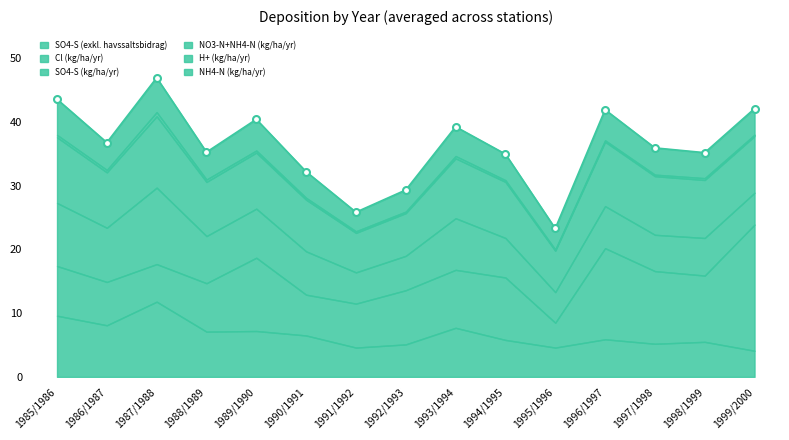

What are all the series names shown in the legend?

SO4-S (exkl. havssaltsbidrag), Cl (kg/ha/yr), SO4-S (kg/ha/yr), NO3-N+NH4-N (kg/ha/yr), H+ (kg/ha/yr), NH4-N (kg/ha/yr)